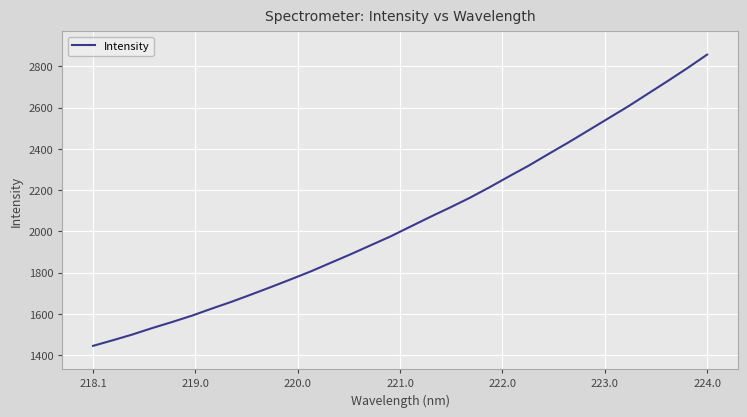

What is the maximum value shown in the chart?

2857.1